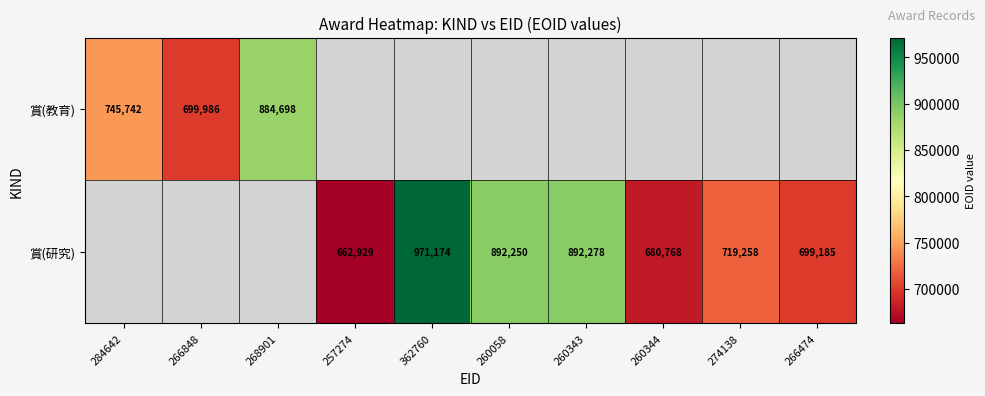

The value of 賞(研究) at 257274 is 306506. True or false?

False